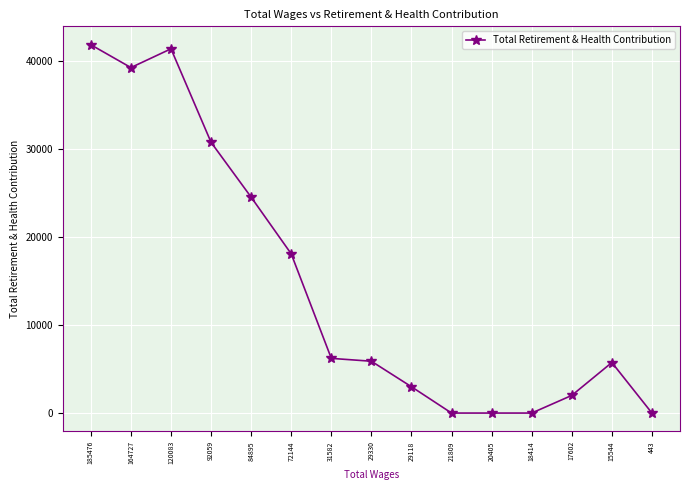

What is the difference between the second highest and minimum values?

41343